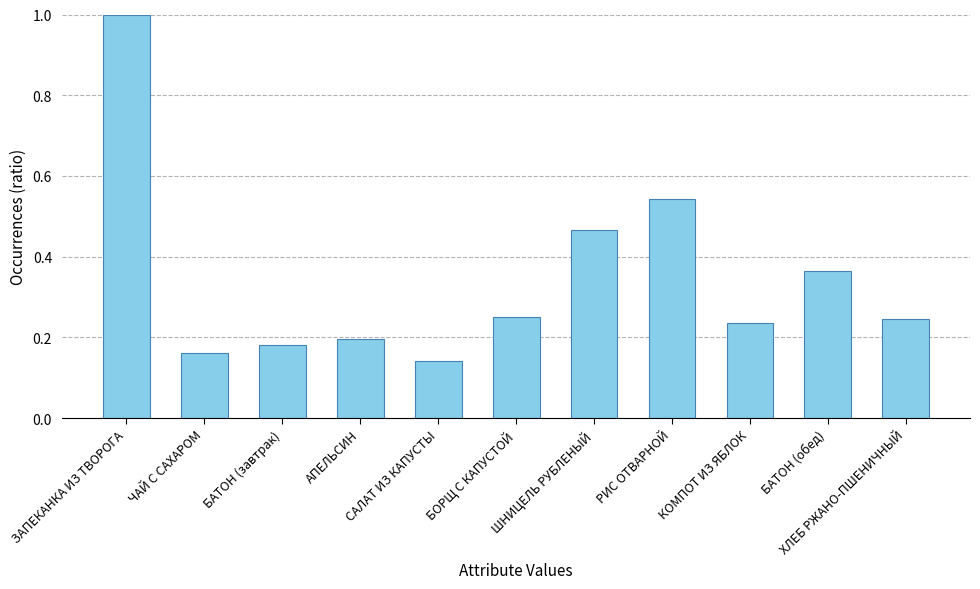

What is the label of the 11th bar from the right?

ЗАПЕКАНКА ИЗ ТВОРОГА